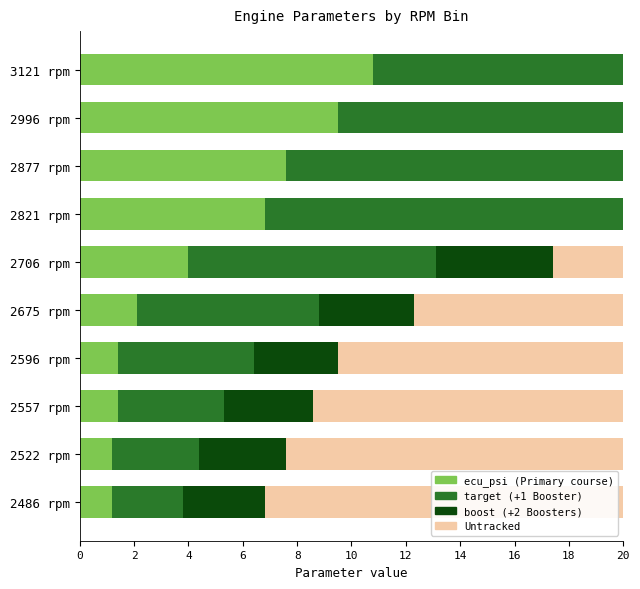

List the series in order of their peak value, highest first.

target, Untracked, ecu_psi, boost